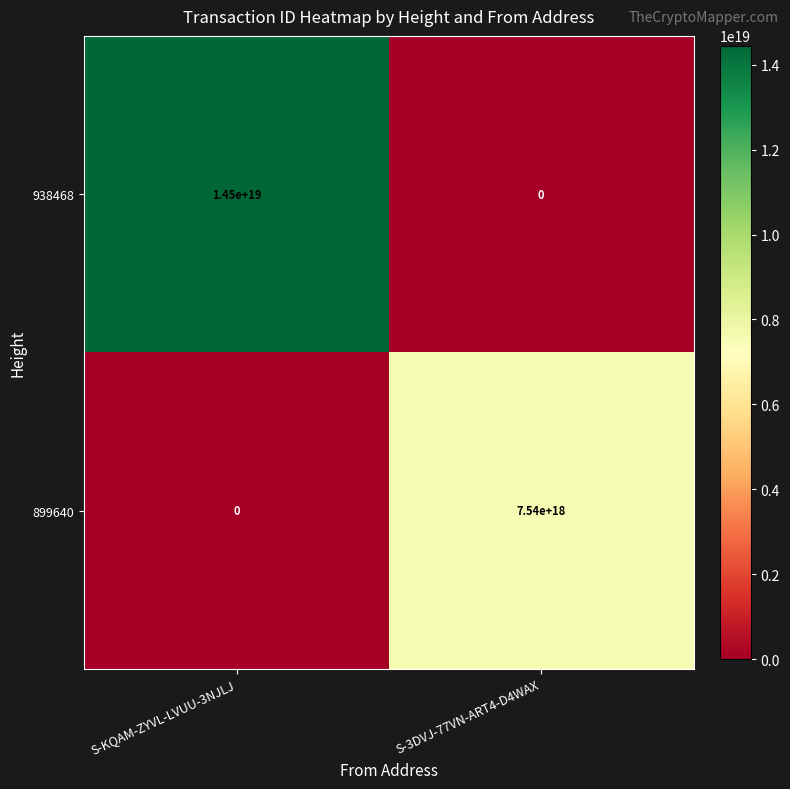

Which label corresponds to the largest value in the chart?

S-KQAM-ZYVL-LVUU-3NJLJ